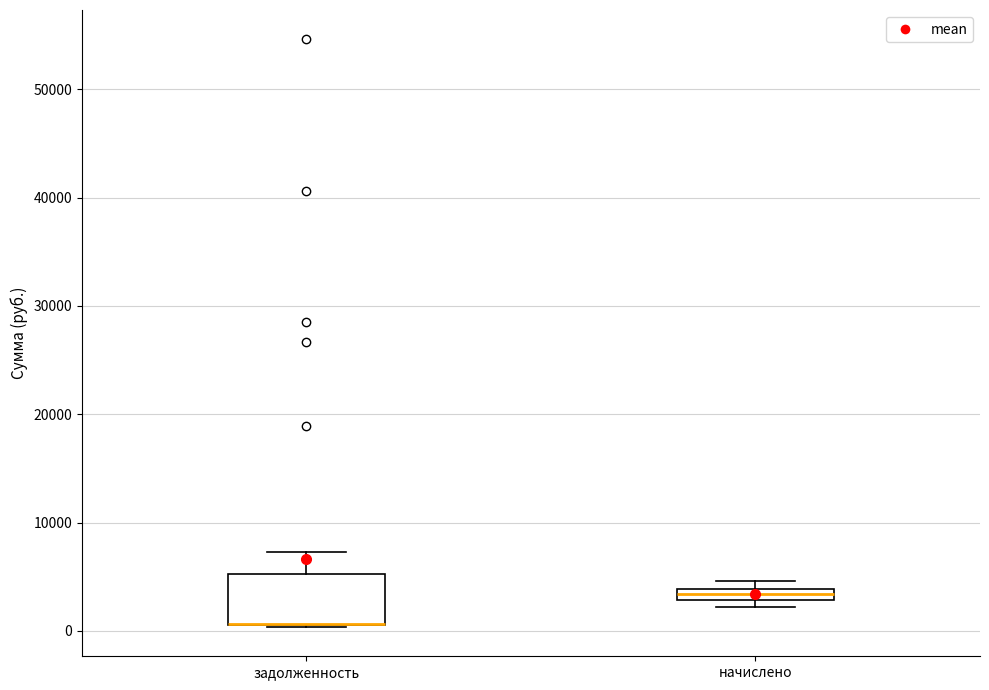

Comparing the boxes themselves (not the whiskers), which one is the tallest?

задолженность